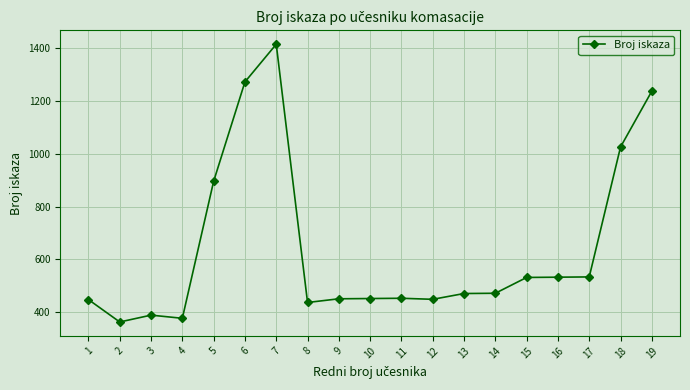

What is the maximum value shown in the chart?

1416